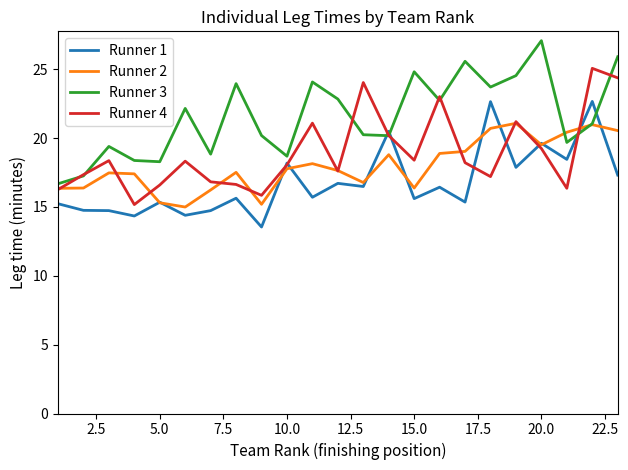

What is the minimum value for Runner 2?

15.0